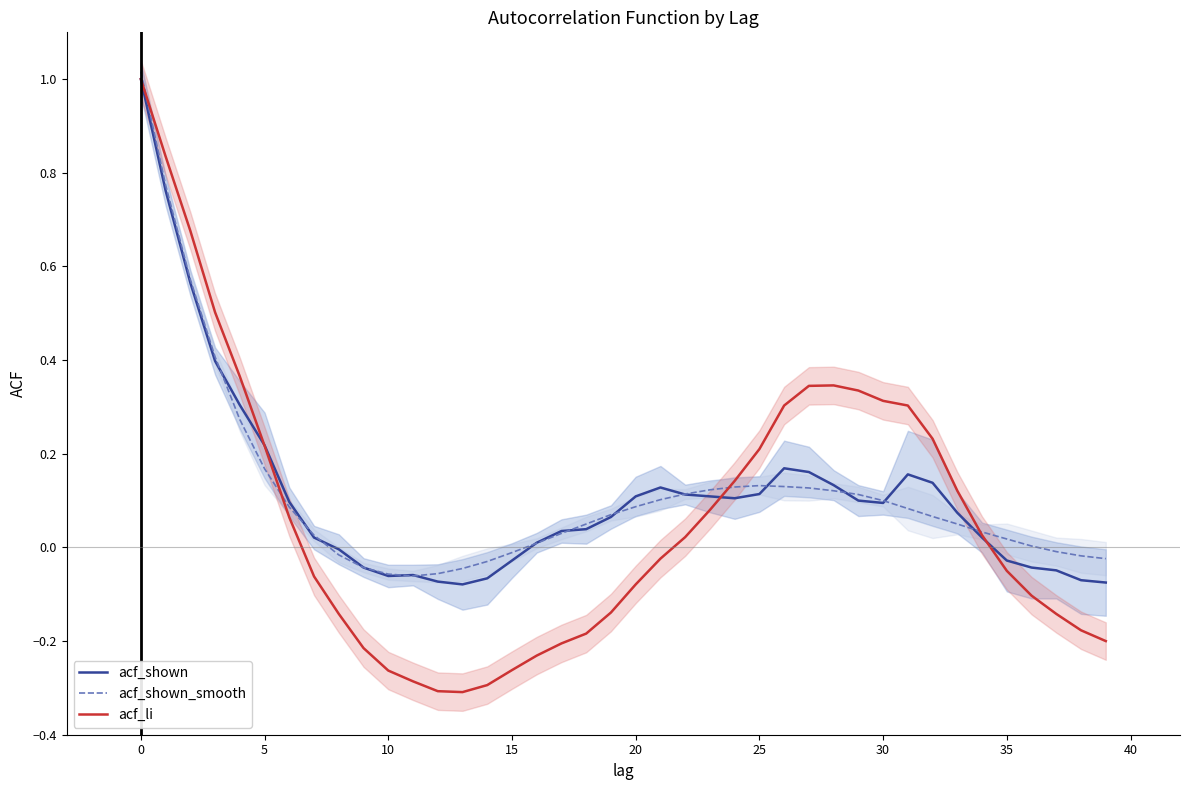

Which category has the lowest value across all series?

13